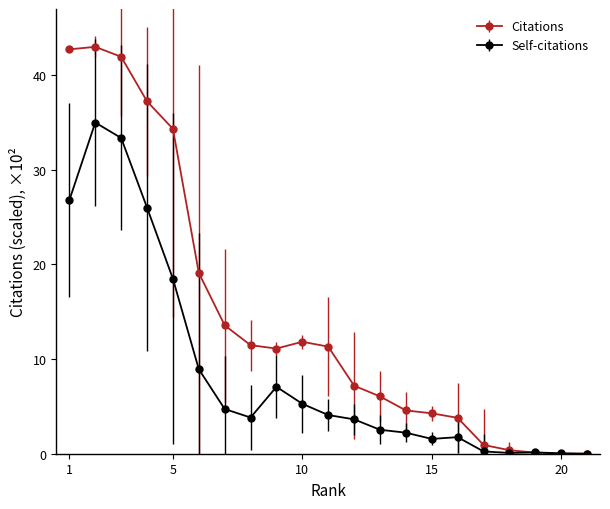

What is the difference between the maximum and minimum values in the Self-citations series?

35.0